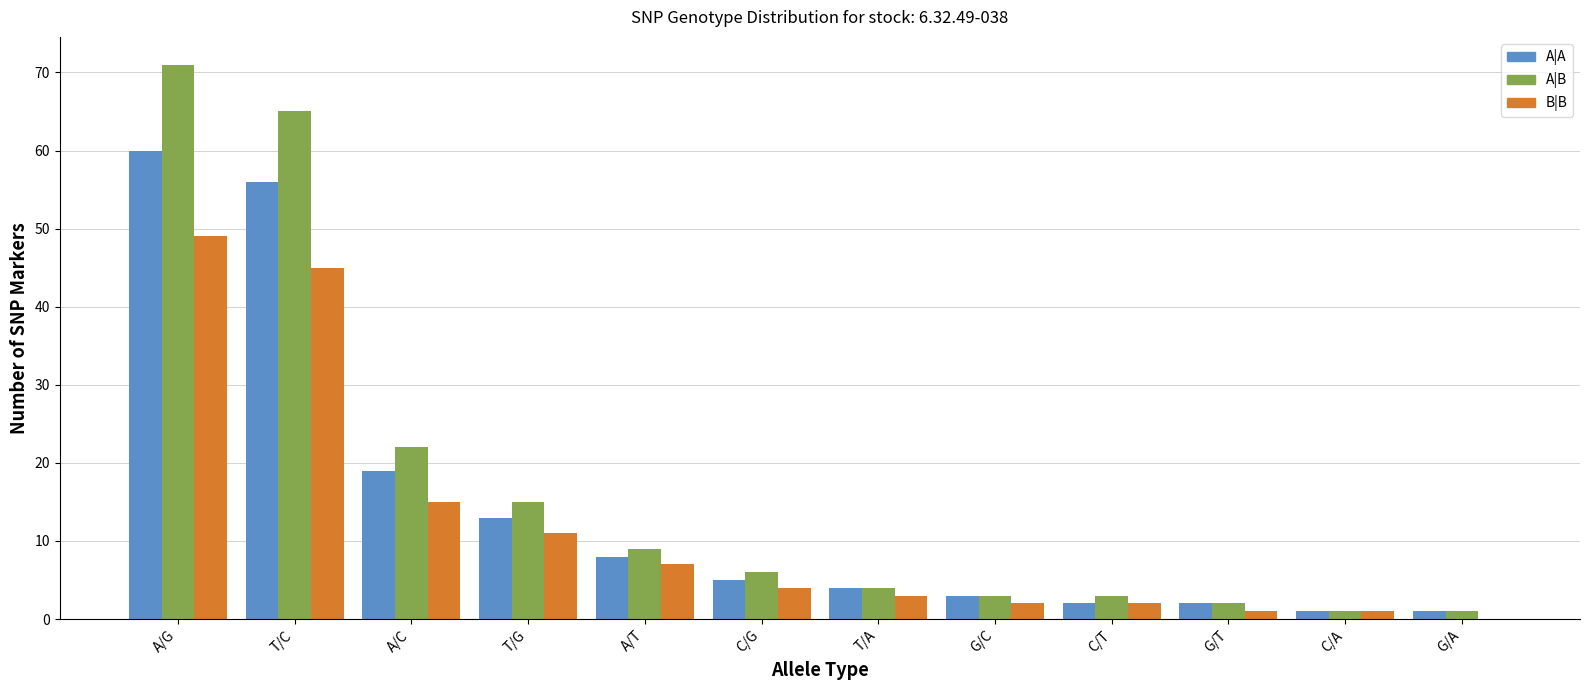

Are the bars grouped side by side (vs. stacked)?

Yes